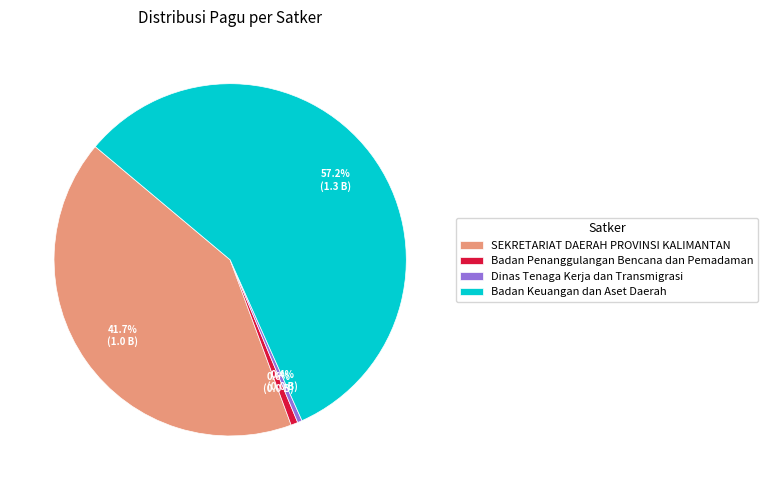

Which slice is the largest?

Badan Keuangan dan Aset Daerah